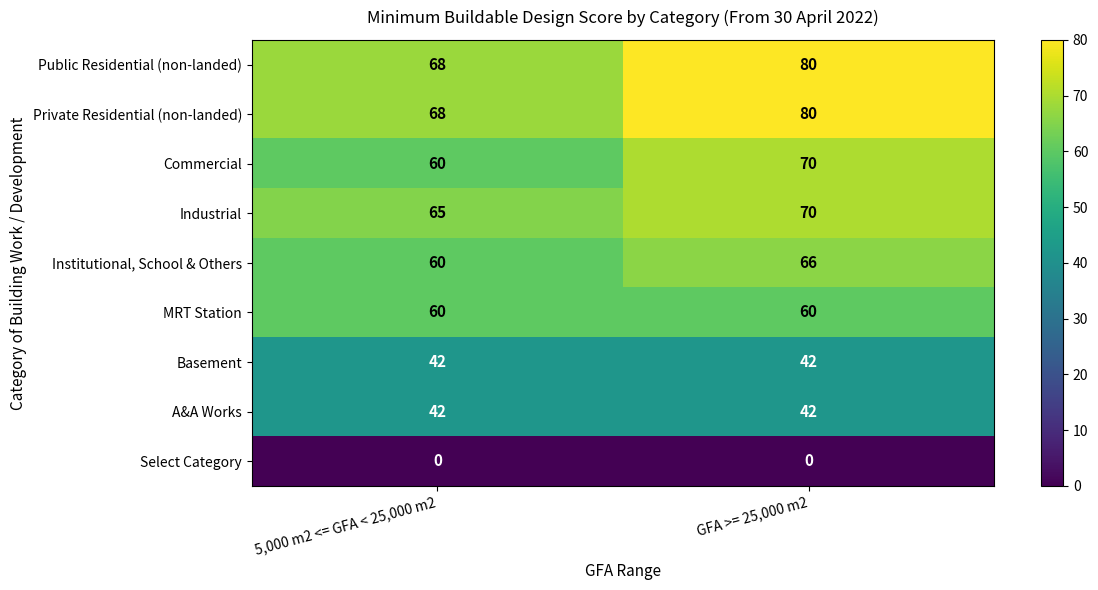

At which category is the sum across all series the highest?

GFA >= 25,000 m2